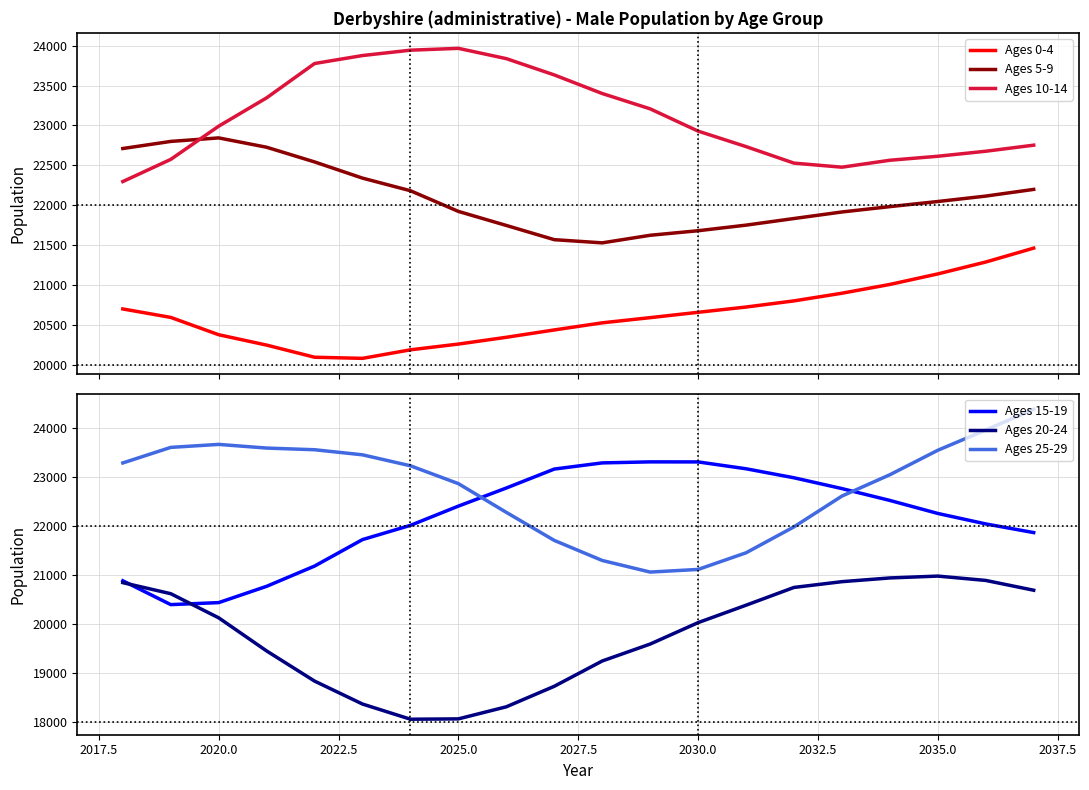

At how many categories does at least one series exceed 23400?

12